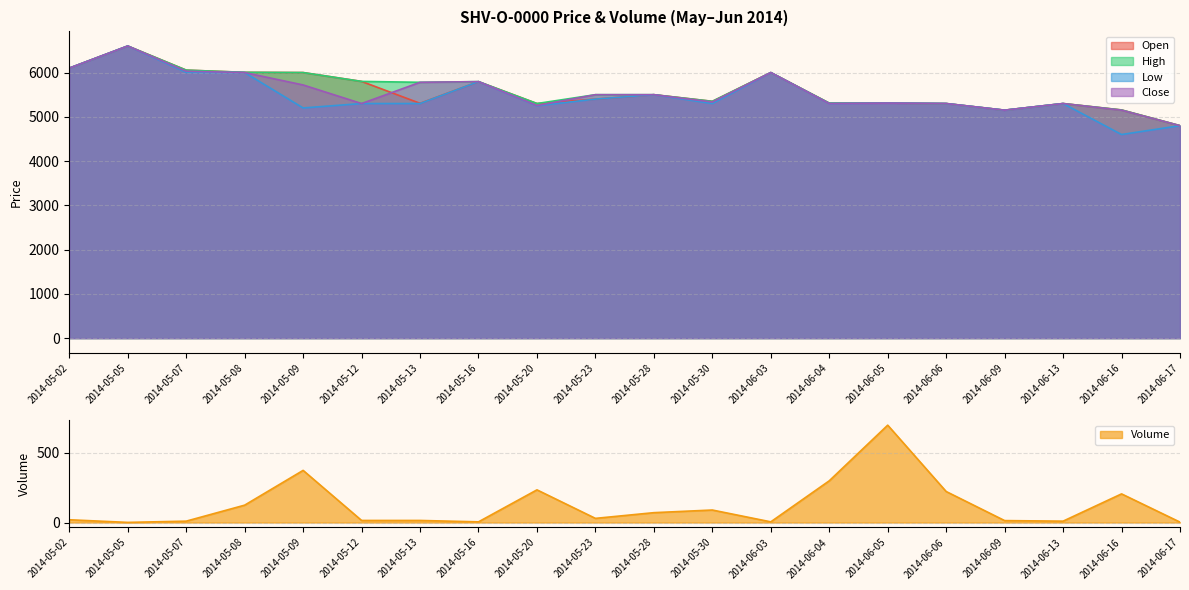

How many lines are shown in the chart?

5